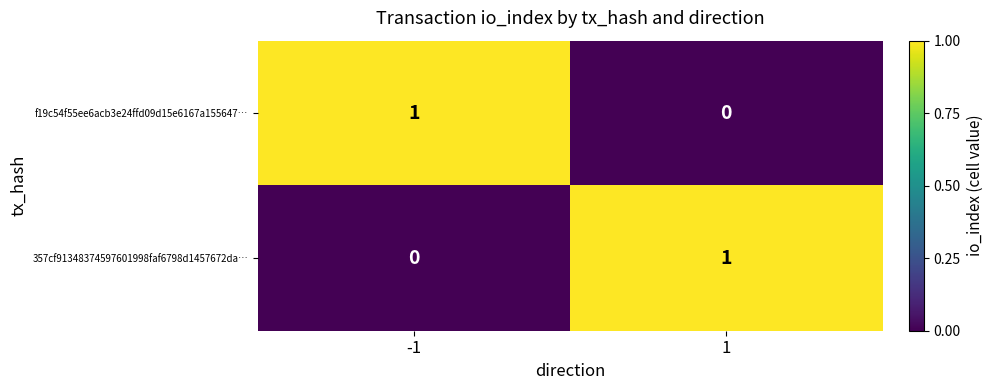

At how many categories does at least one series exceed 0?

2